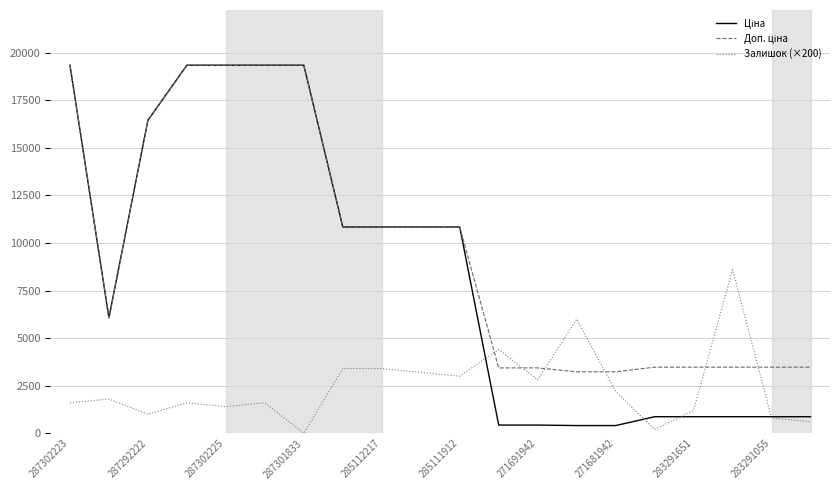

How many lines are shown in the chart?

3